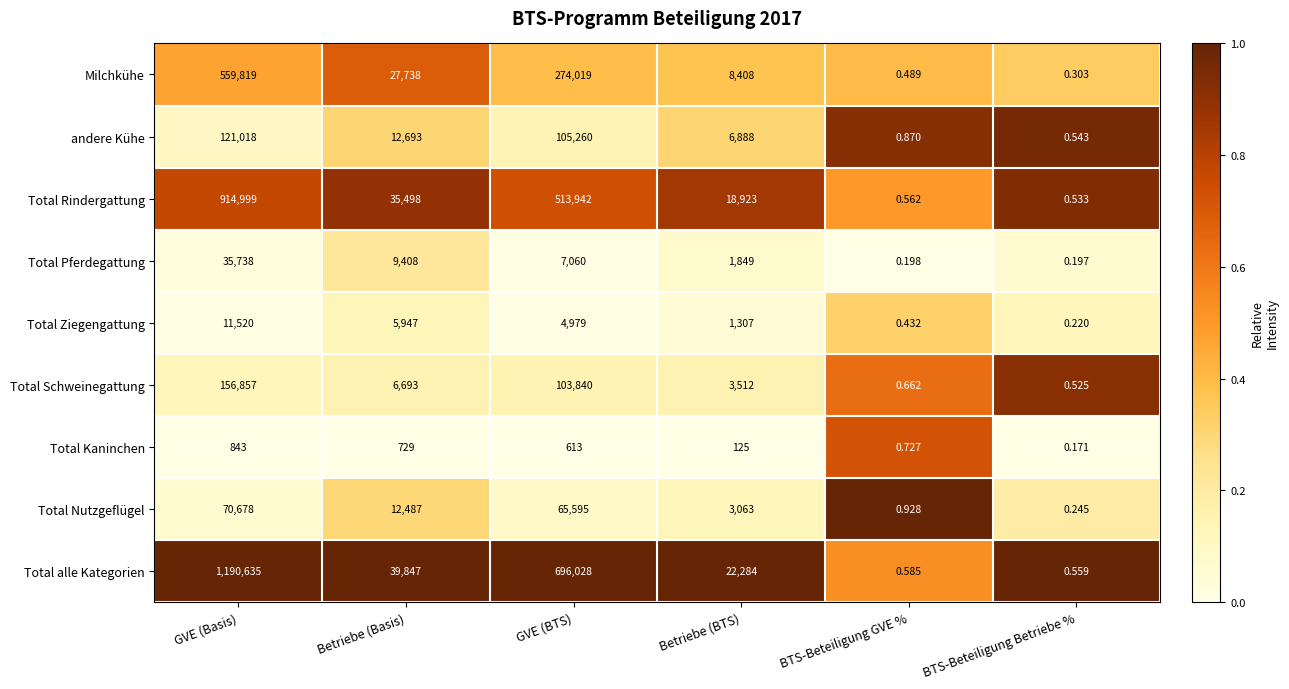

Between BTS-Beteiligung GVE % and BTS-Beteiligung Betriebe %, which series saw the biggest shift?

Total Nutzgeflügel